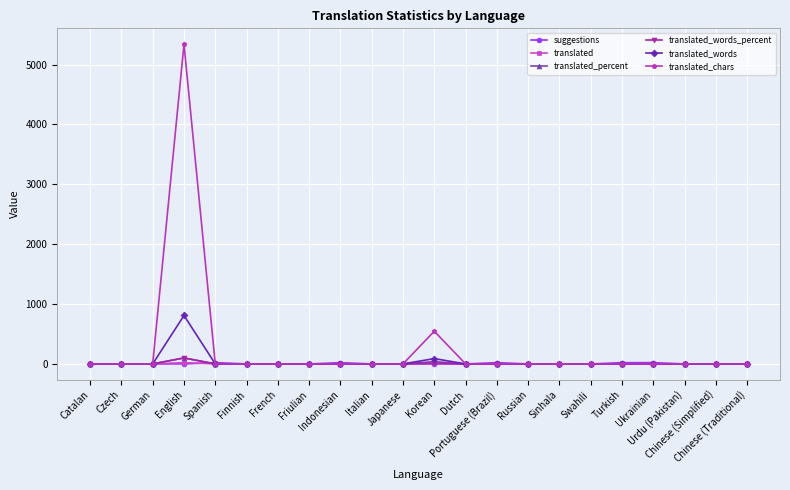

Which series has the widest spread of values?

translated_chars